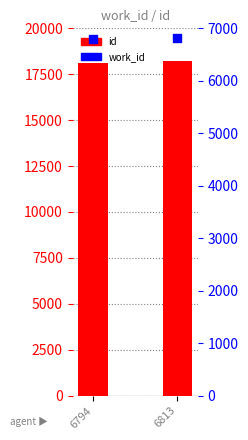

Which series has the largest total across all categories?

id